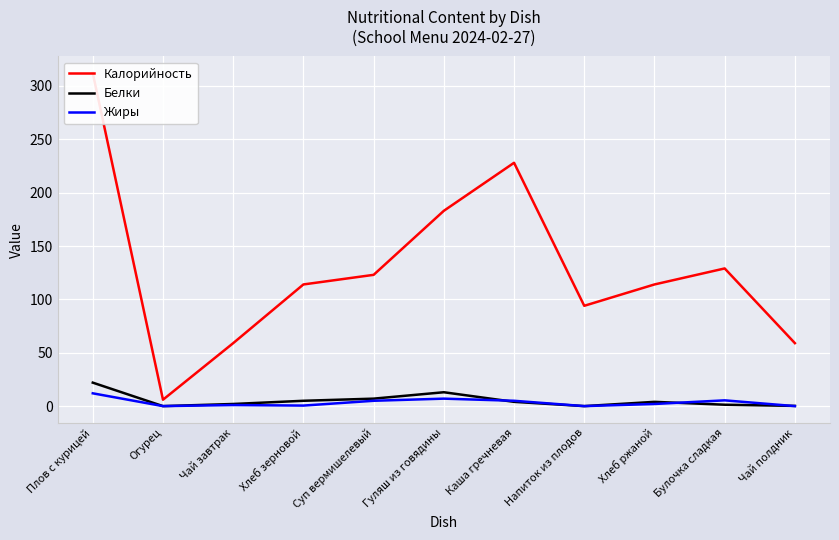

The value of Белки at Чай завтрак is 1.3. True or false?

False